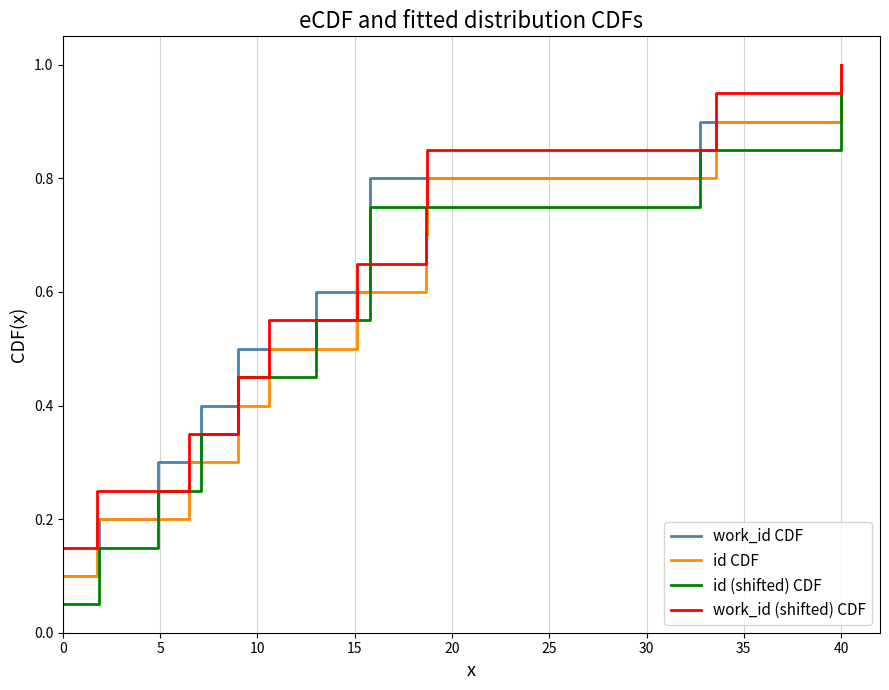

True or false: work_id (shifted) CDF has more than 2 points higher than both neighbors.

False